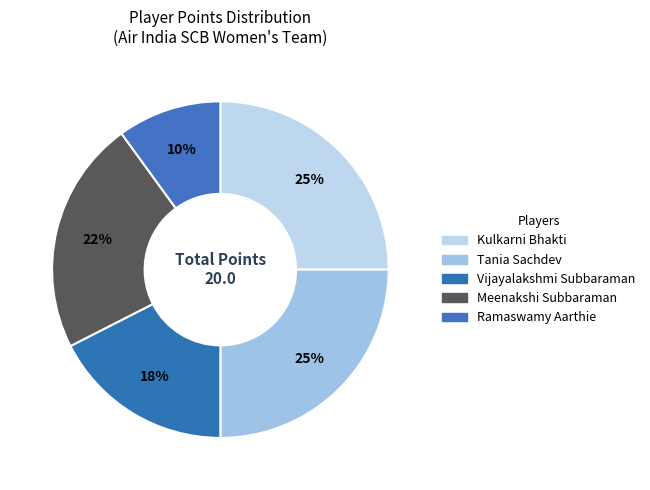

What percentage is NOT represented by Vijayalakshmi Subbaraman?

82.5%